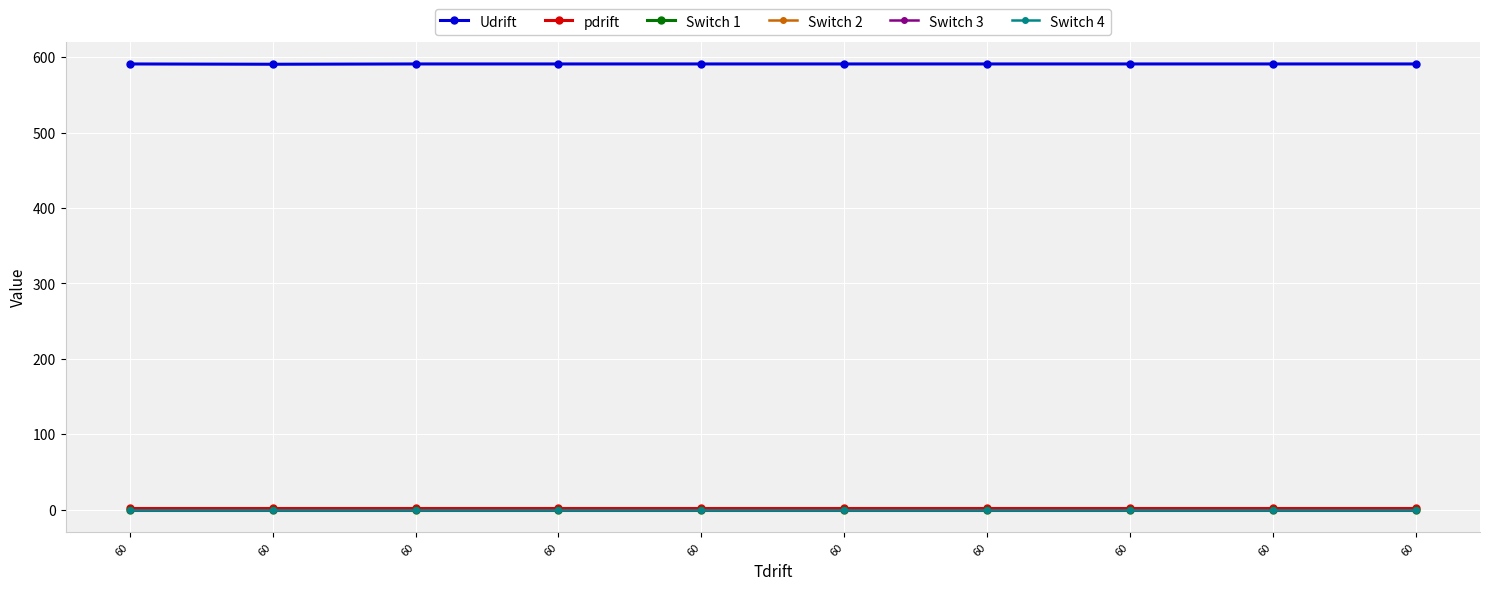

Which has a higher value, 60 or 60?

60